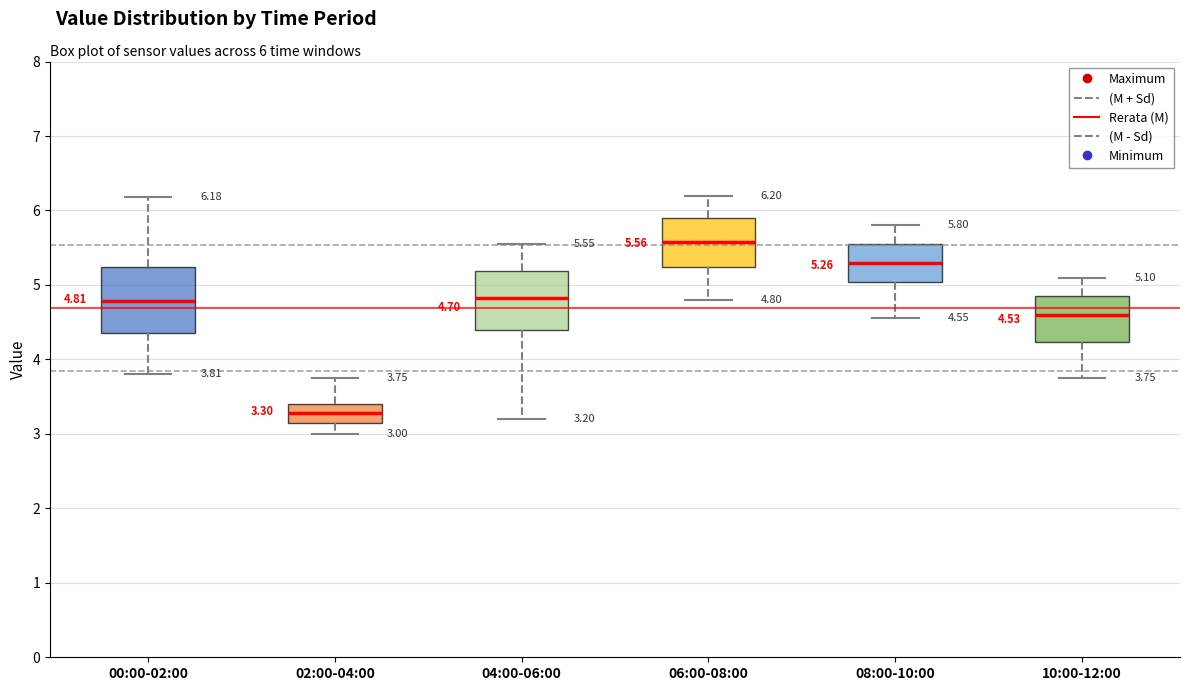

Which box has the lowest median line?

02:00-04:00